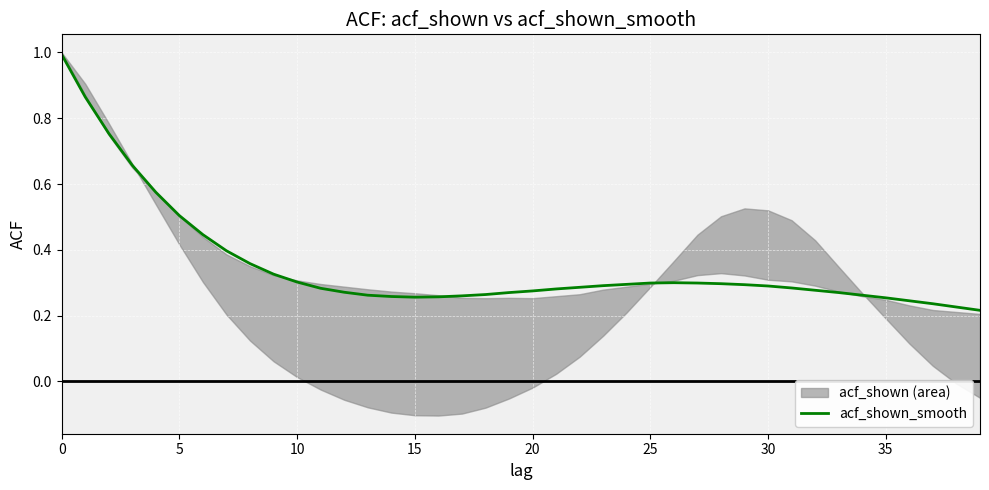

True or false: the data shows 0.3 at 31.

True